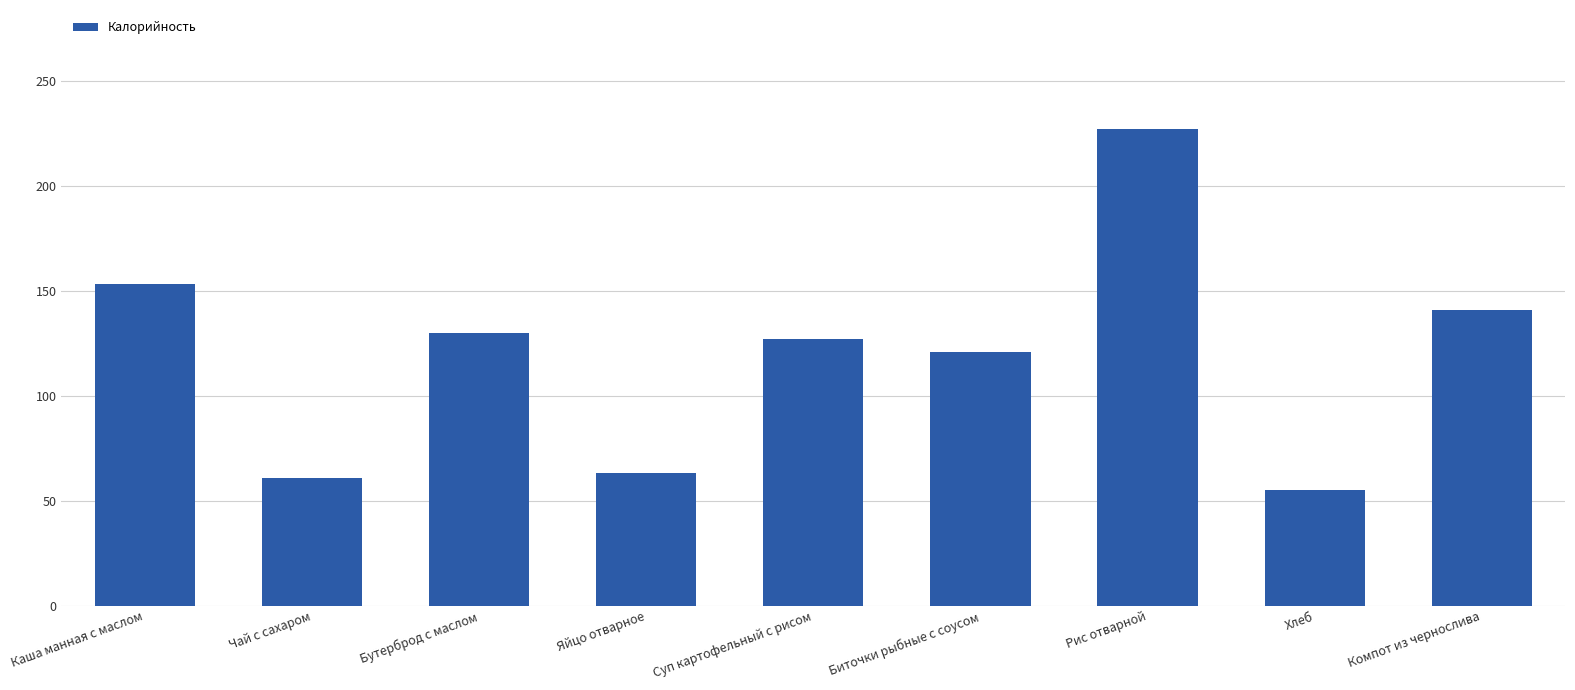

Where is the data nearest to the value 141?

Компот из чернослива